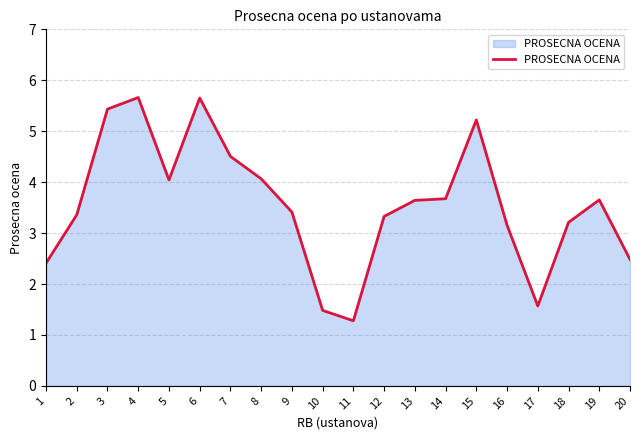

Does the chart display data point markers on the line(s)?

No